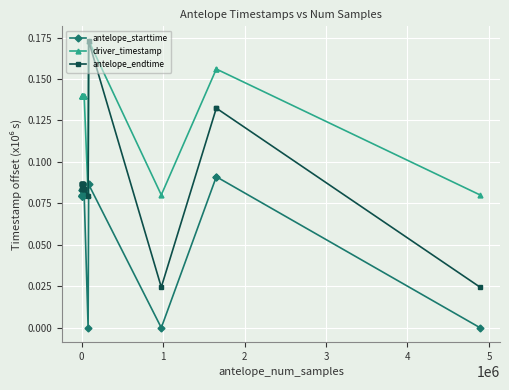

True or false: driver_timestamp and antelope_starttime cross at least once.

False